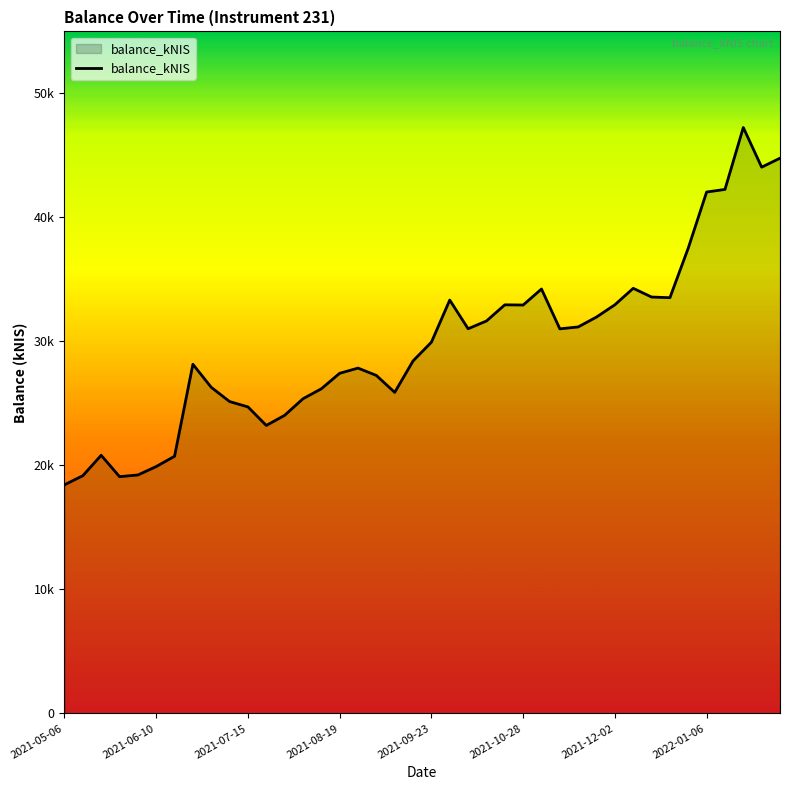

Does the chart display data point markers on the line(s)?

No